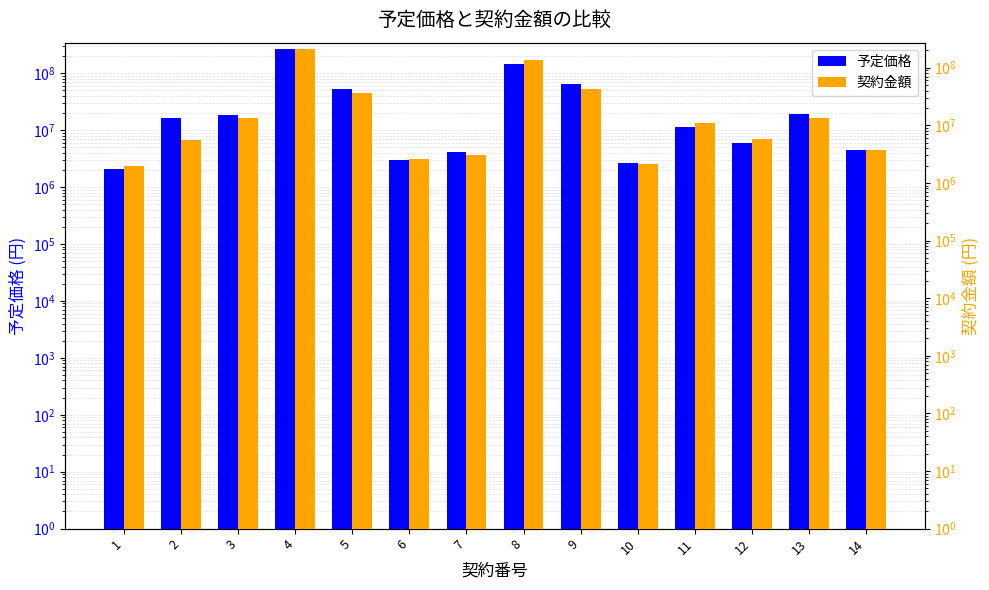

At which category does the chart reach its peak across all series?

4